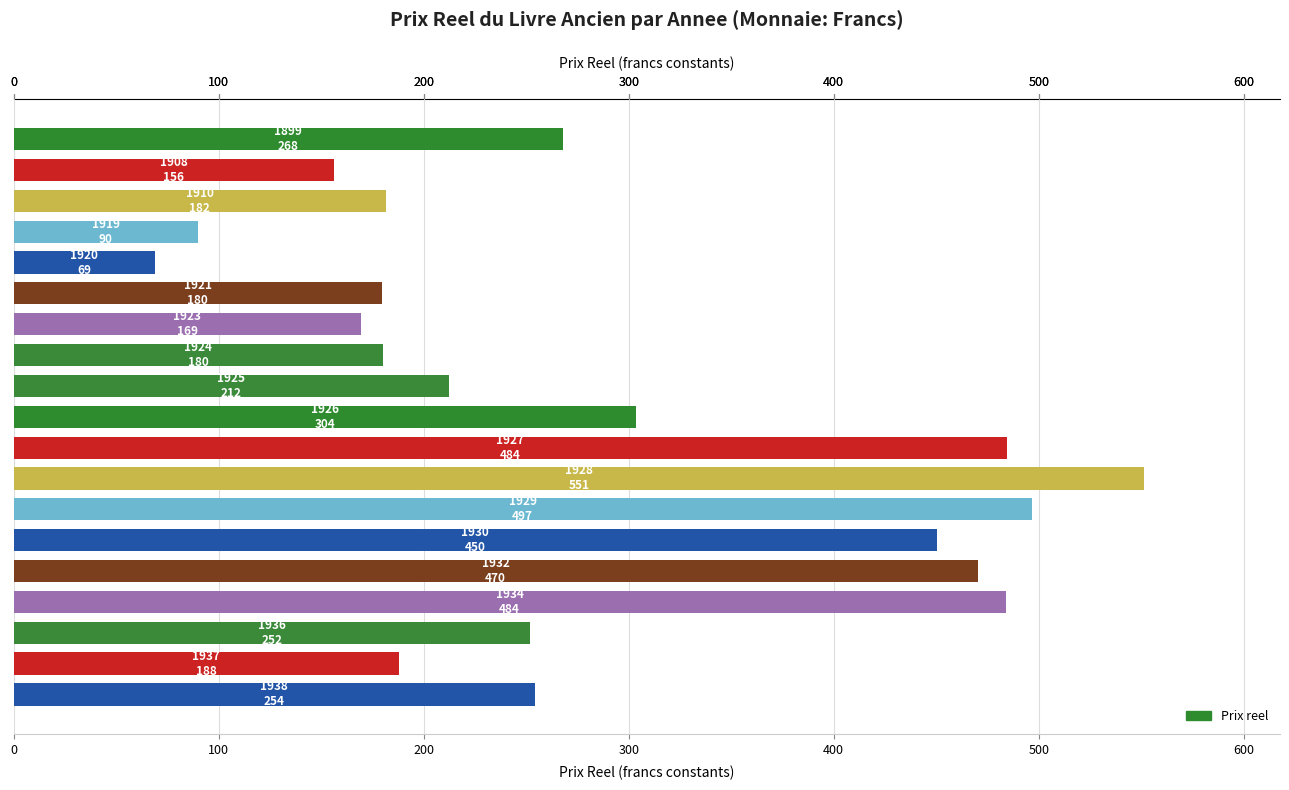

What is the difference between the maximum and minimum values?

482.4